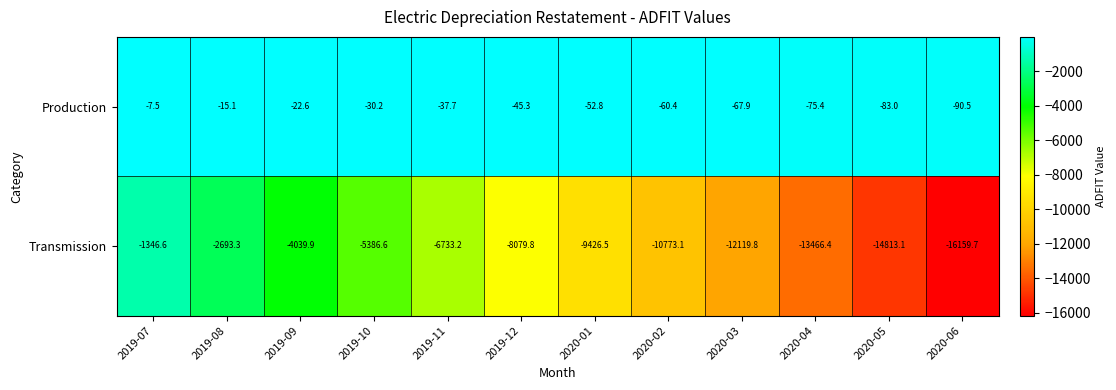

At 2020-01, list the series in order from largest to smallest.

Production, Transmission